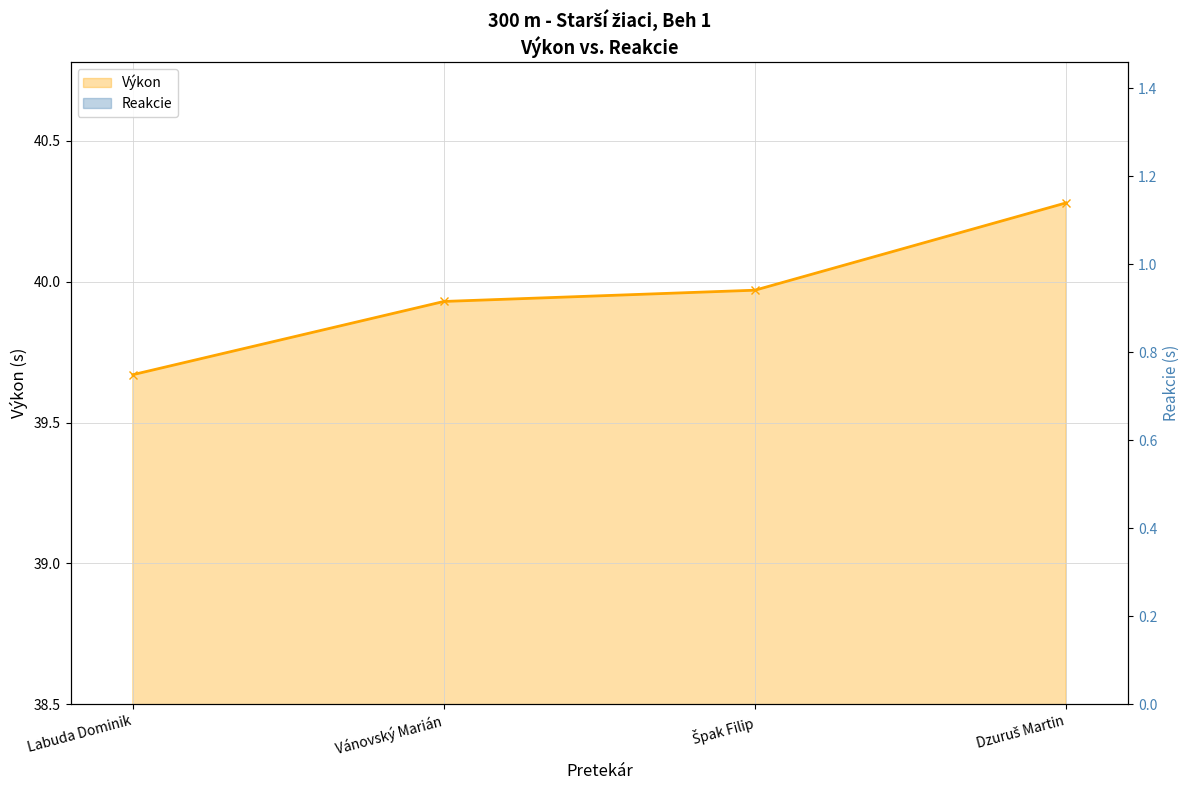

List the series in order of their overall mean, highest first.

Výkon, Reakcie